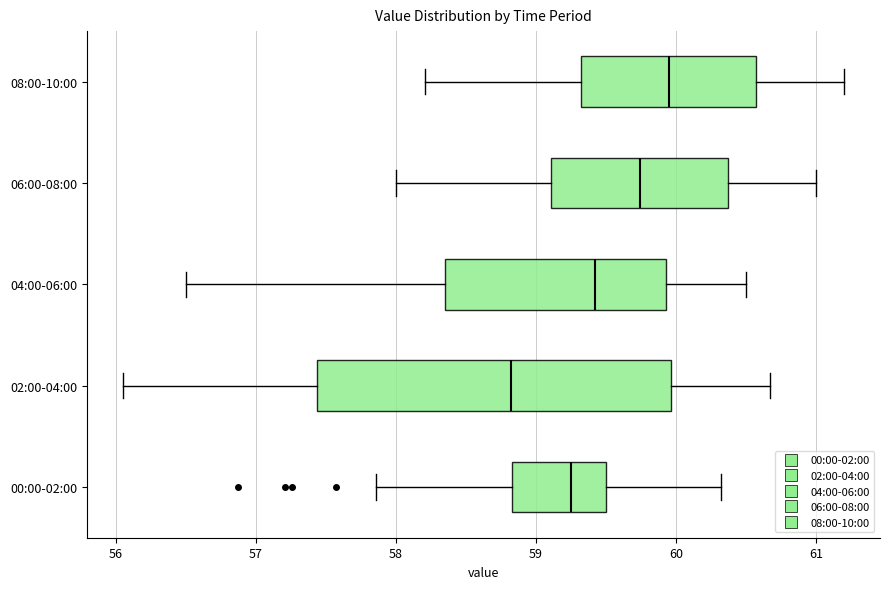

Reading bottom to top, read every box against the x-axis: the position of its median line, the range the box covers, and the ends of its whiskers. The values are not printed on the chart, so give them approximately, as read against the axis.

00:00-02:00: median 59.3, box 58.8 to 59.5, whiskers 57.9 to 60.3
02:00-04:00: median 58.8, box 57.4 to 60.0, whiskers 56.1 to 60.7
04:00-06:00: median 59.4, box 58.4 to 59.9, whiskers 56.5 to 60.5
06:00-08:00: median 59.7, box 59.1 to 60.4, whiskers 58.0 to 61.0
08:00-10:00: median 60.0, box 59.3 to 60.6, whiskers 58.2 to 61.2